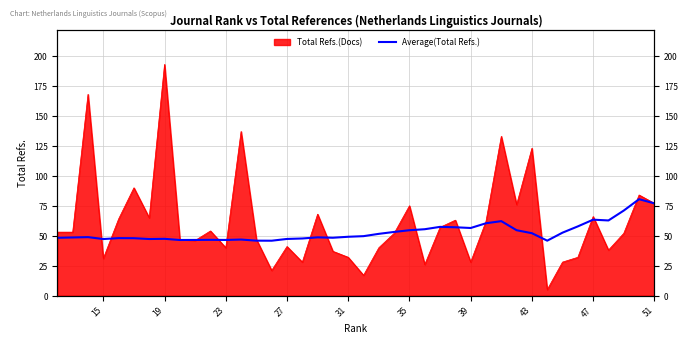

What is the difference between the maximum and minimum values?

34.6